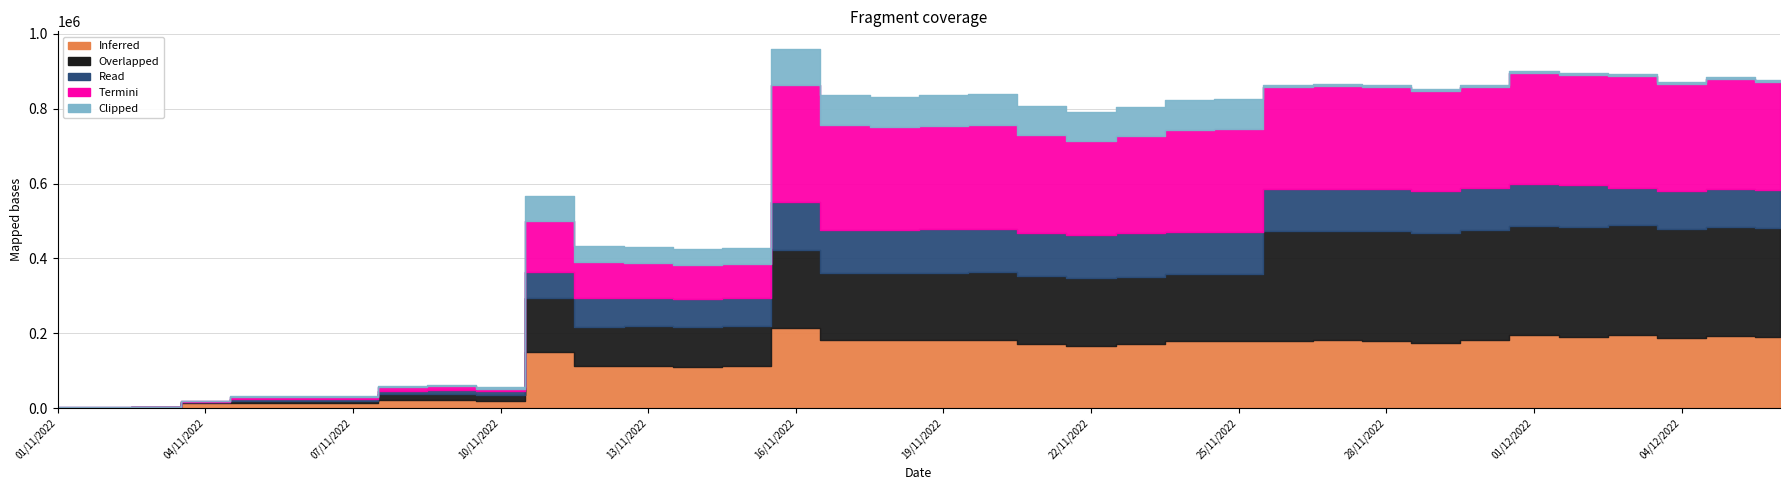

What is the difference between the Overlapped values at 11/11/2022 and 23/11/2022?

37550.4